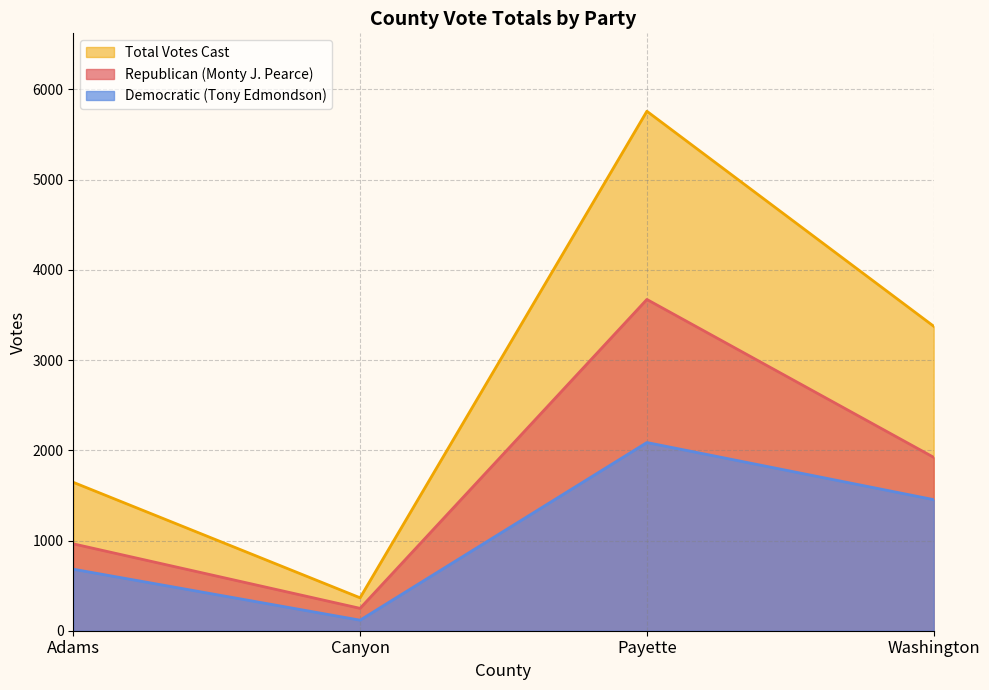

Reading left to right, what are all the values shown in this chart?

Republican (Monty J. Pearce): Adams=963	Canyon=248	Payette=3672	Washington=1922
Democratic (Tony Edmondson): Adams=682	Canyon=117	Payette=2086	Washington=1453
Total Votes Cast: Adams=1645	Canyon=365	Payette=5758	Washington=3375